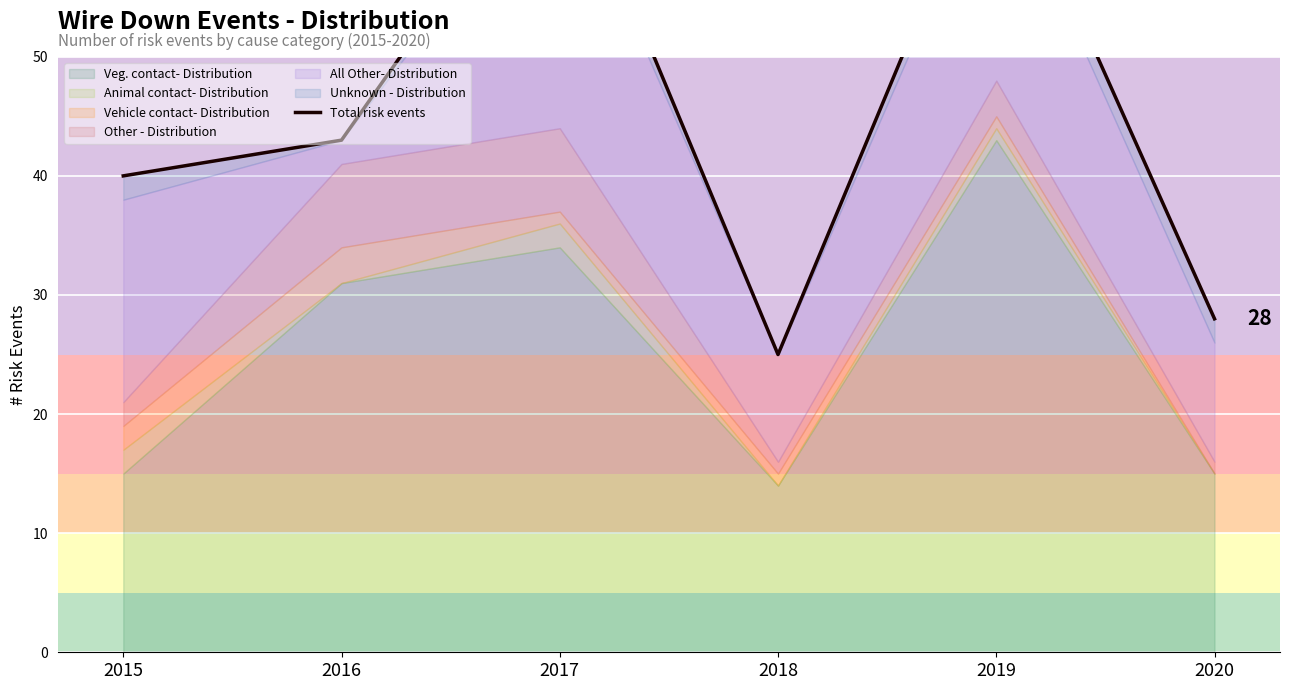

At which category does the data reach its first local valley?

2018